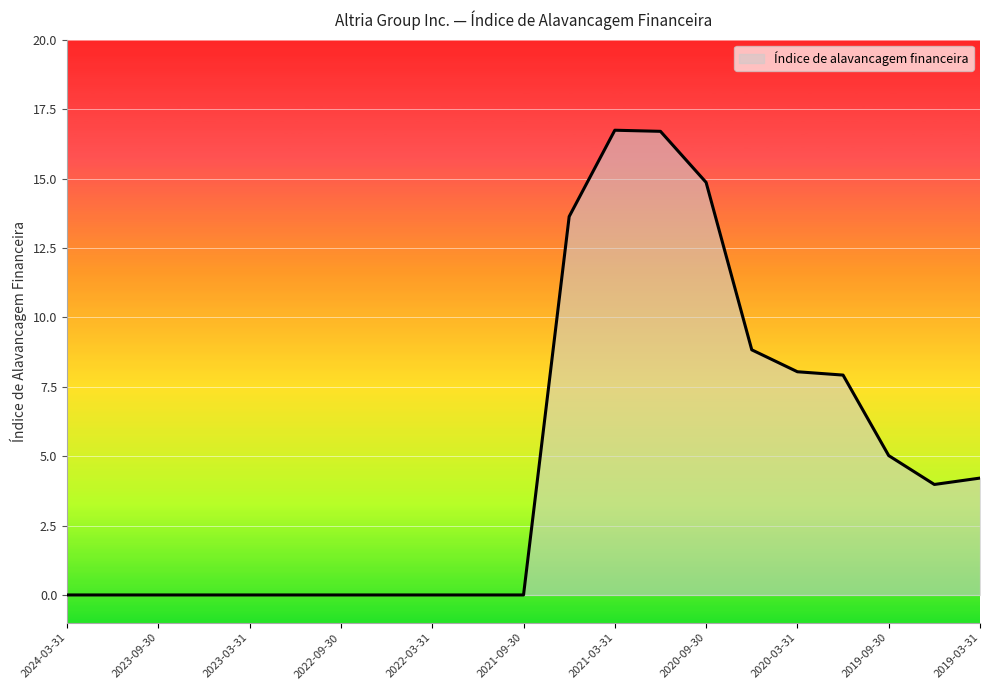

What is the maximum value shown in the chart?

16.7